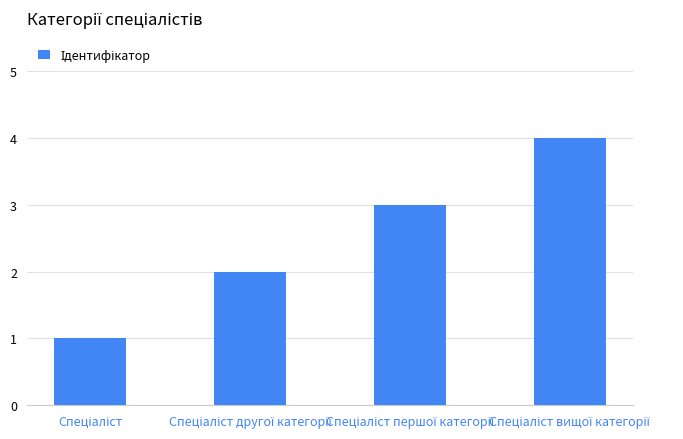

What is the greatest value displayed?

4